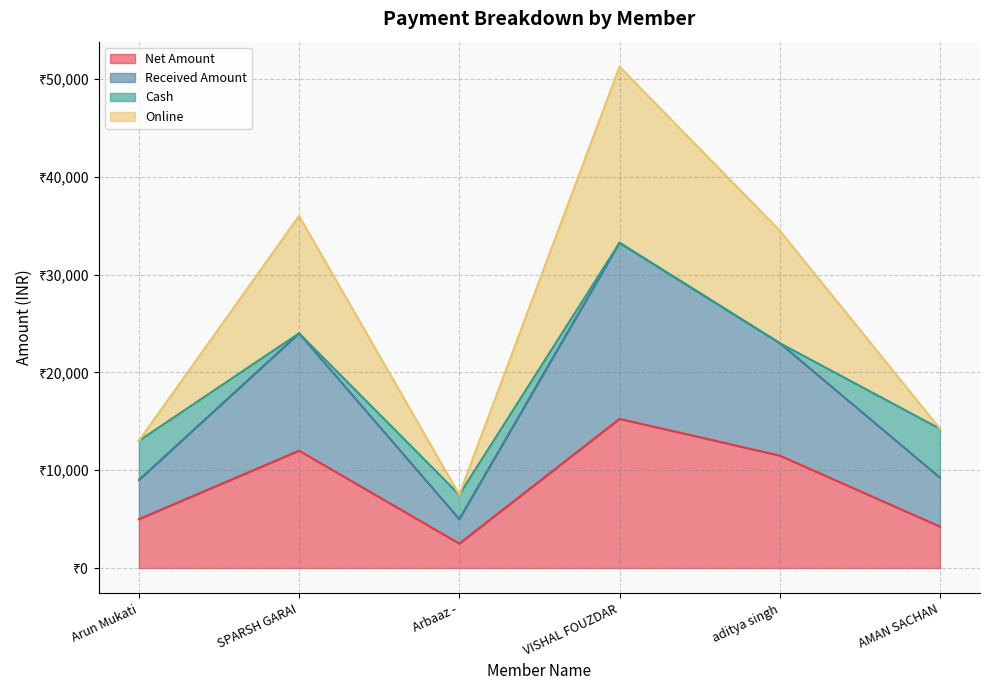

True or false: Received Amount and Online cross at least once.

False